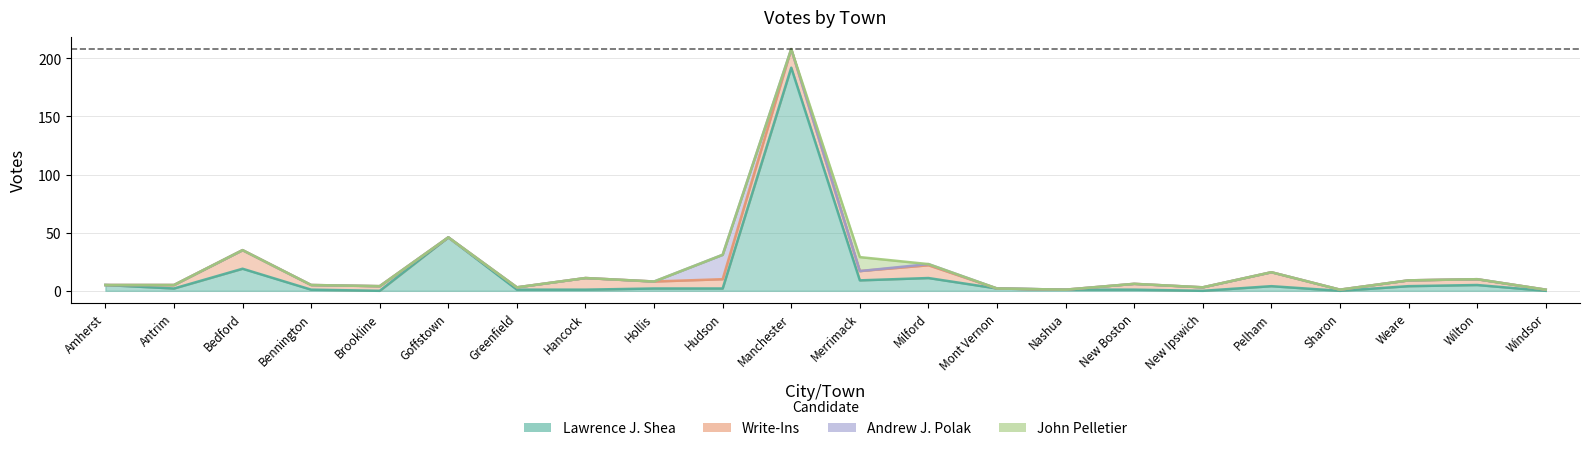

Which series changed the most between Brookline and Merrimack?

John Pelletier